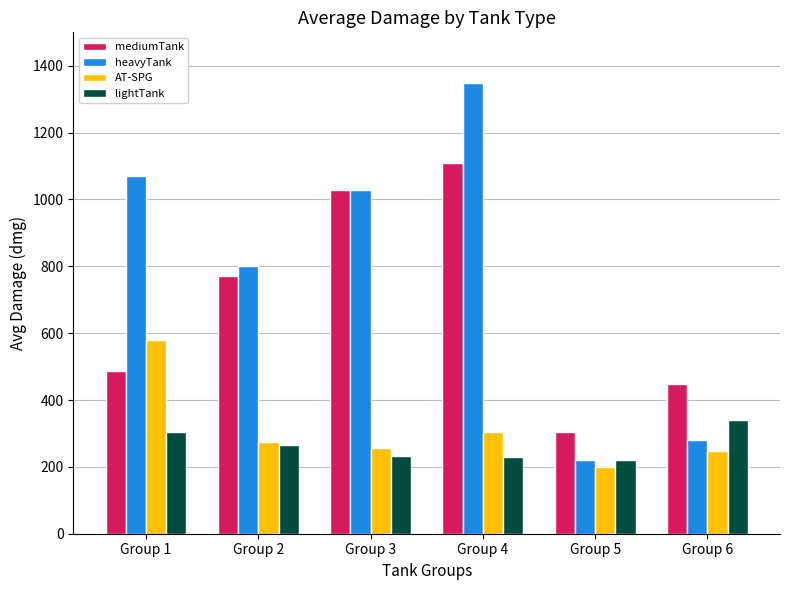

Is it true that mediumTank equals 710.2 at Group 3?

False